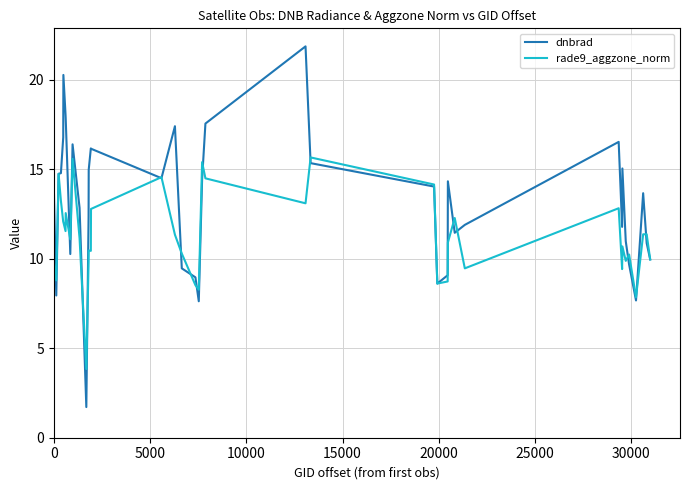

Which series has the largest total across all categories?

dnbrad